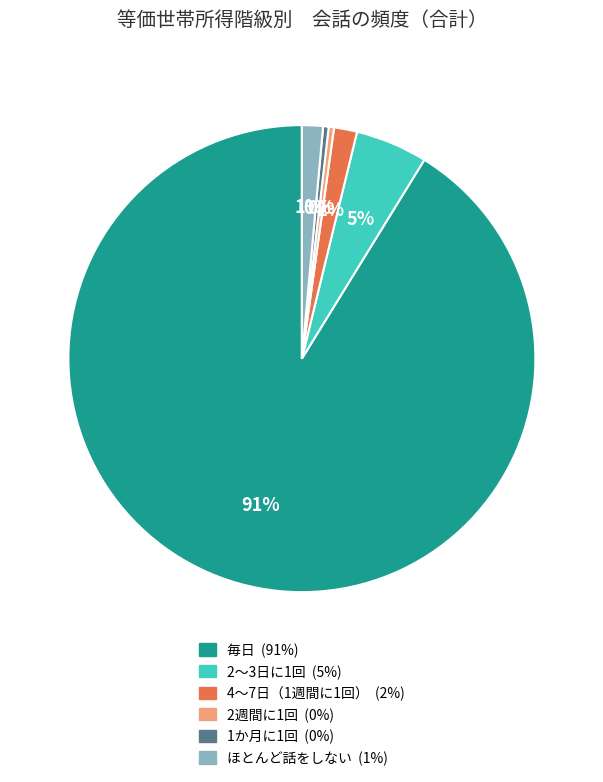

Is the sum of 2週間に1回 and 毎日 greater than half?

Yes